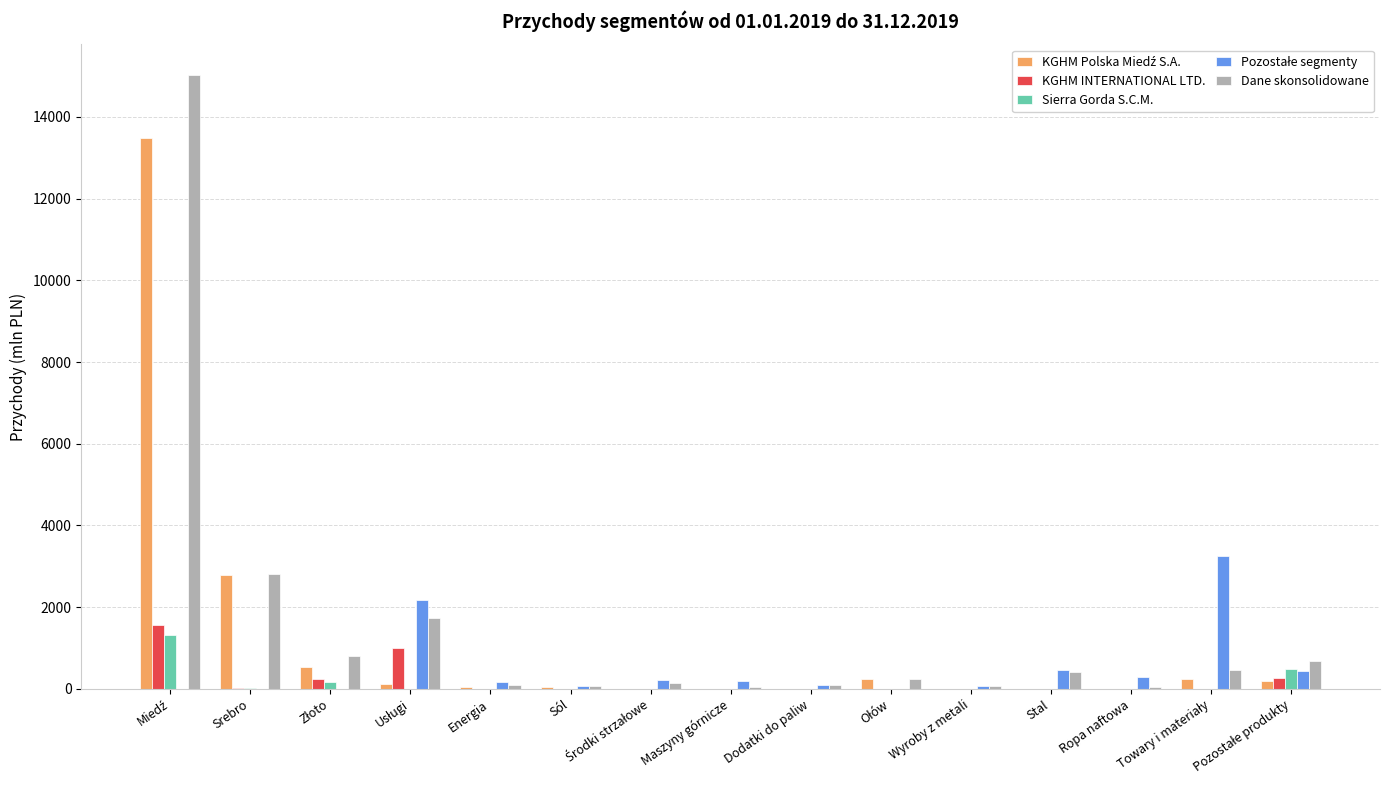

What is the sum of all KGHM INTERNATIONAL LTD. values?

3084